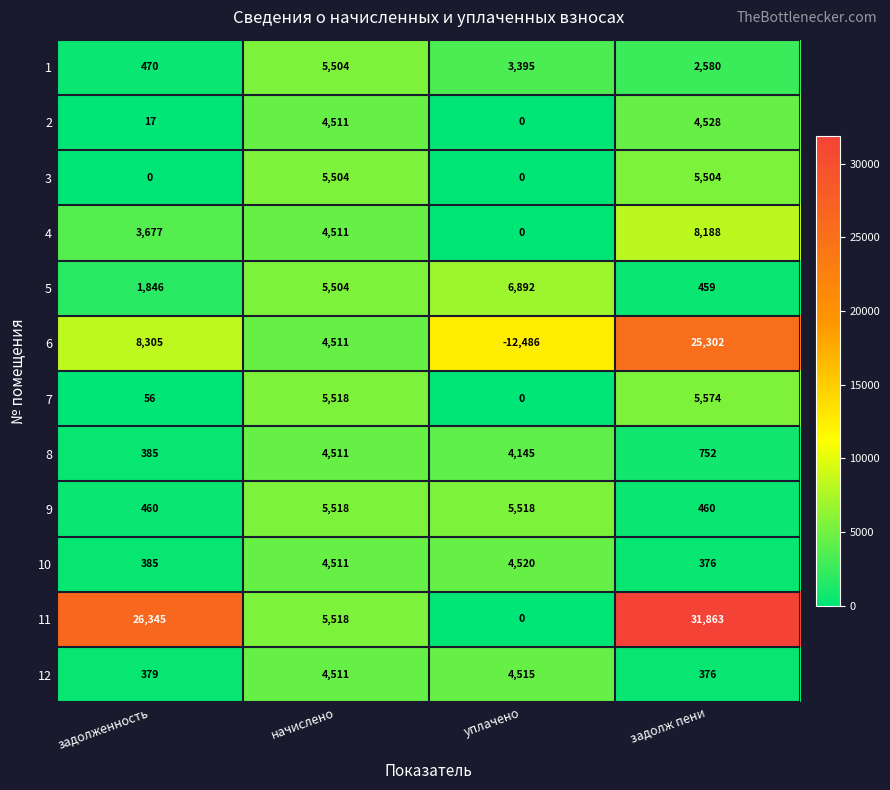

Read the 11 value at начислено.

5518